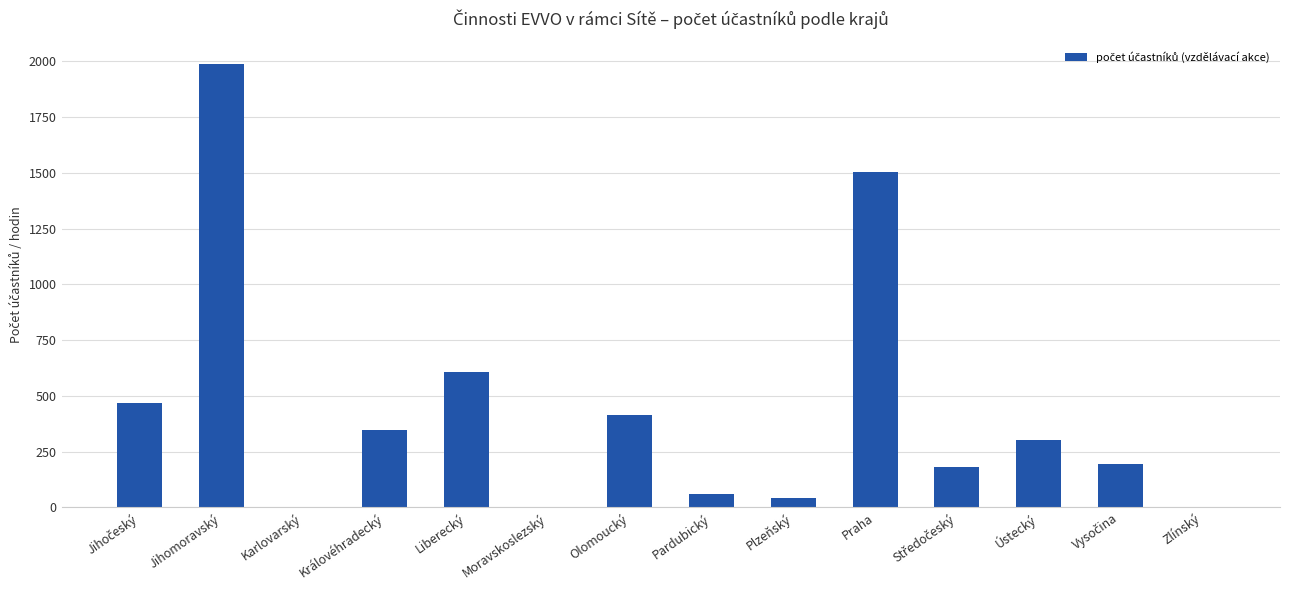

Is it true that the value at Olomoucký is 109?

False